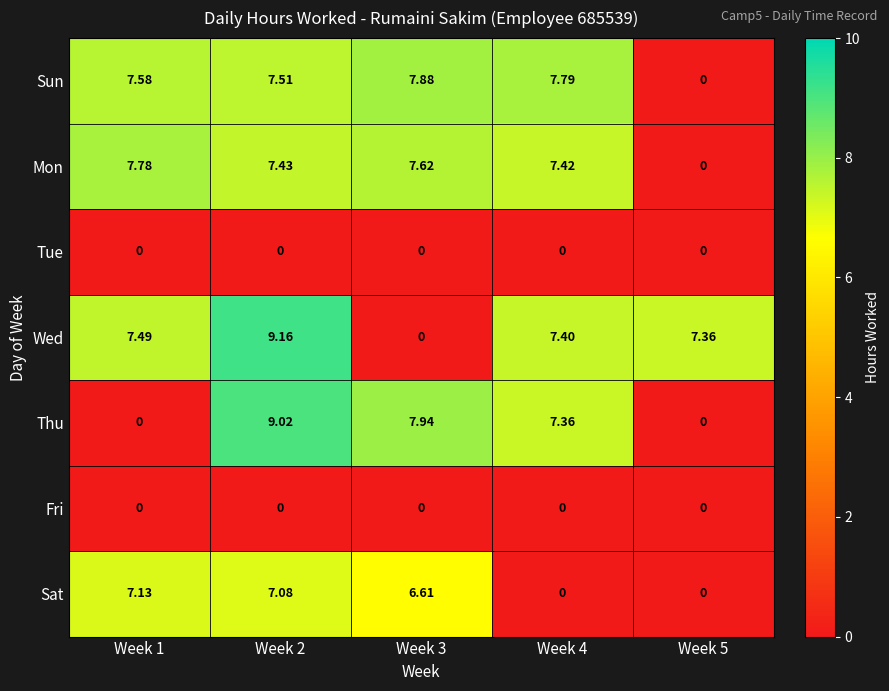

Which series changed the most between Week 2 and Week 5?

Thu